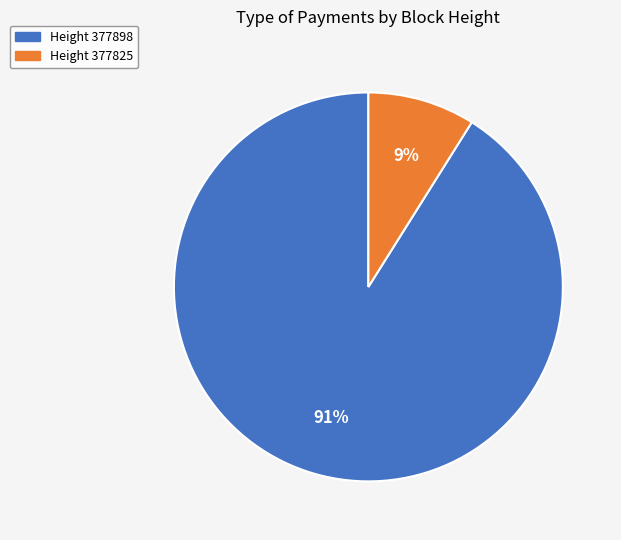

How many segments does this pie chart have?

2